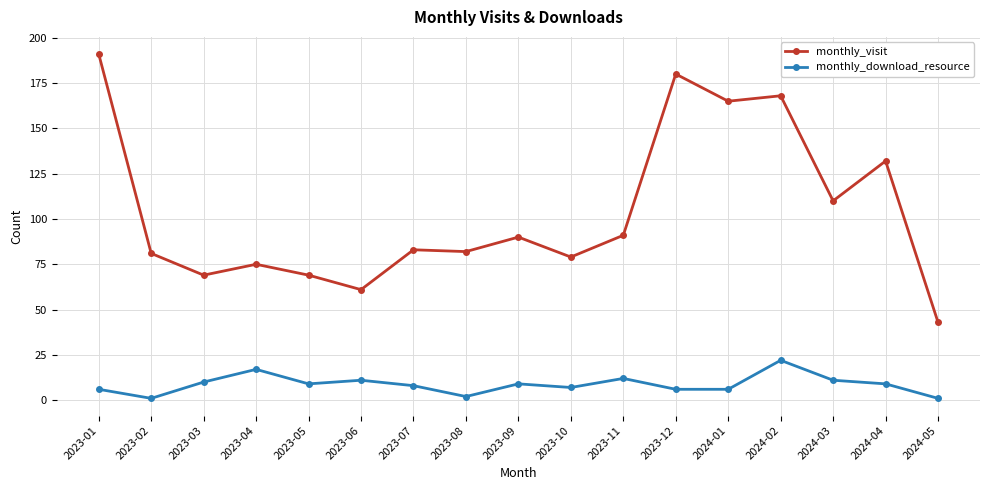

What are all the series names shown in the legend?

monthly_visit, monthly_download_resource